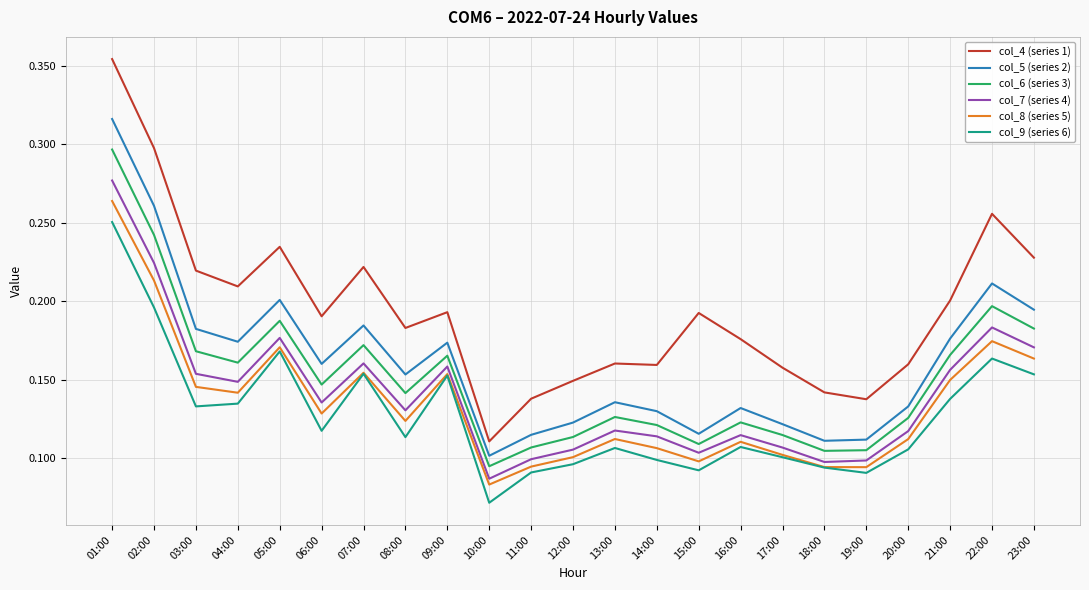

True or false: col_6 (series 3) has a value of 0.1 at 20:00.

True